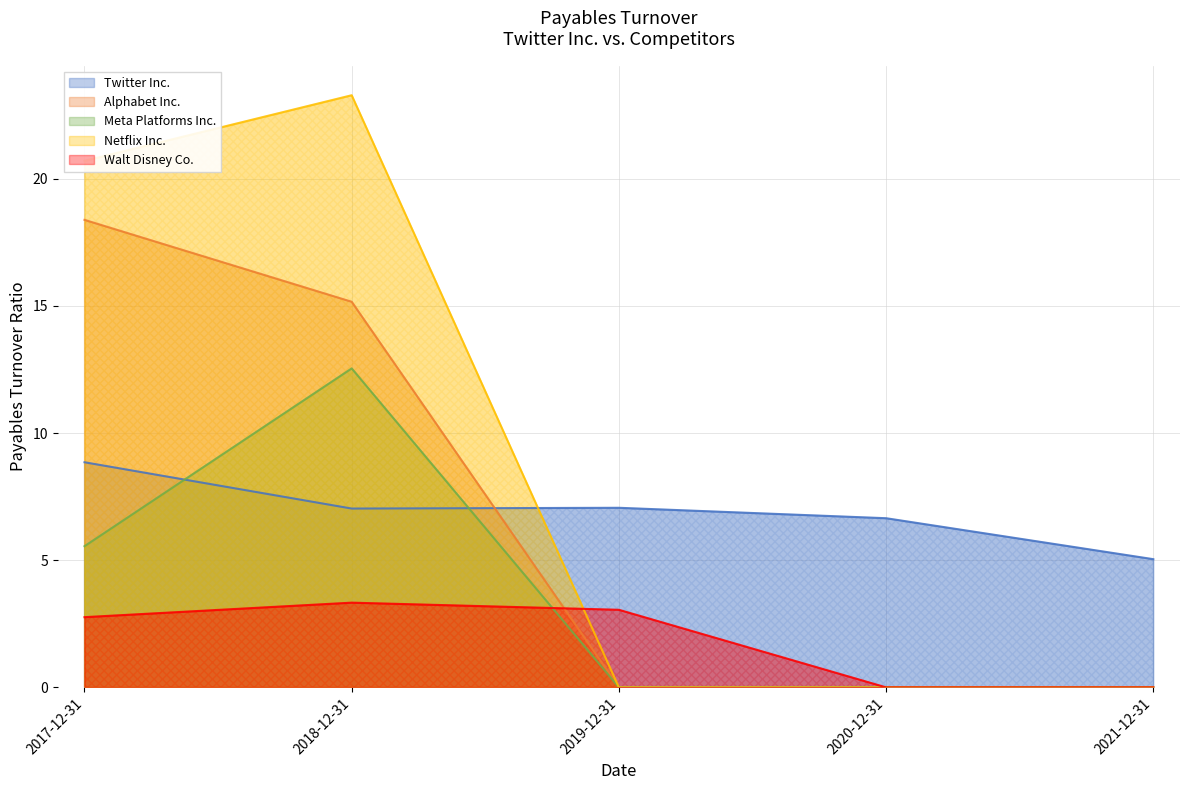

Which series changed the most between 2019-12-31 and 2021-12-31?

Walt Disney Co.